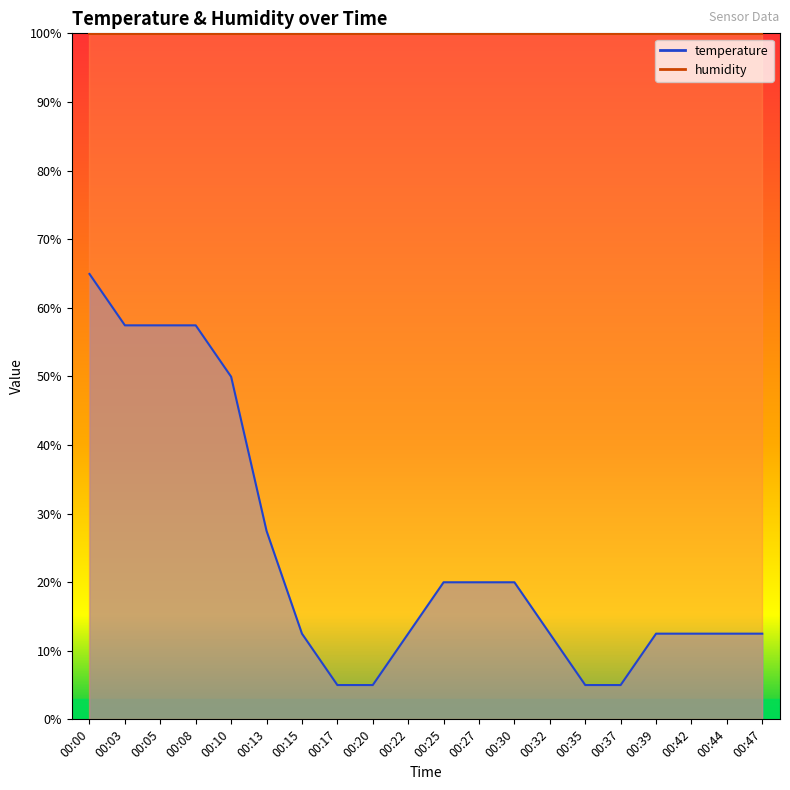

Reading right to left, transcribe all the data shown in this chart.

00:47=12.5	00:44=12.5	00:42=12.5	00:39=12.5	00:37=5.0	00:35=5.0	00:32=12.5	00:30=20.0	00:27=20.0	00:25=20.0	00:22=12.5	00:20=5.0	00:17=5.0	00:15=12.5	00:13=27.5	00:10=49.9	00:08=57.4	00:05=57.4	00:03=57.4	00:00=64.9